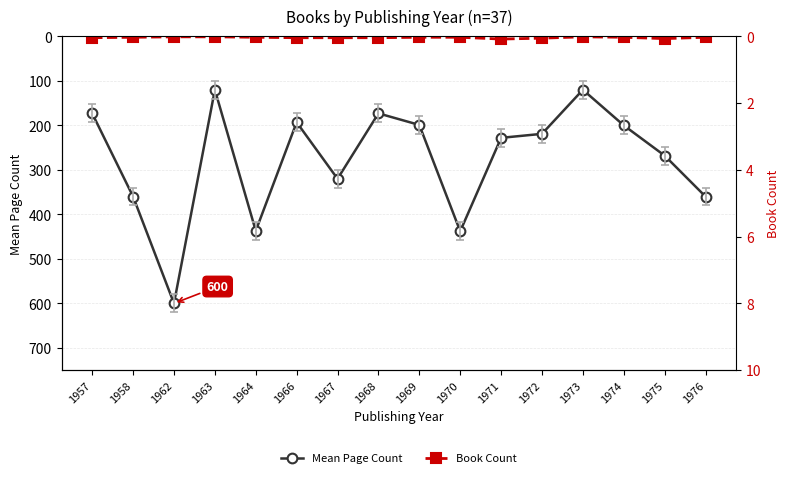

Reading left to right, list all the values displayed in this chart.

Mean Page Count: 173	360	600	120	437	193	320	173	199	438	228	219	120	200	268	360
Book Count: 3	2	1	1	2	3	3	3	2	2	6	4	1	2	5	2